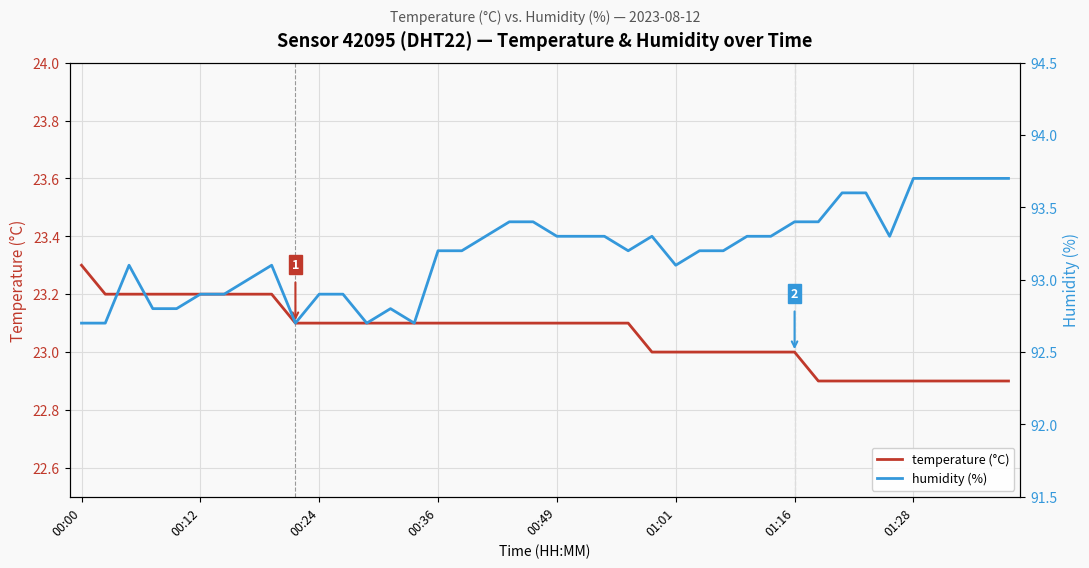

How many data points in humidity are less than 93?

12